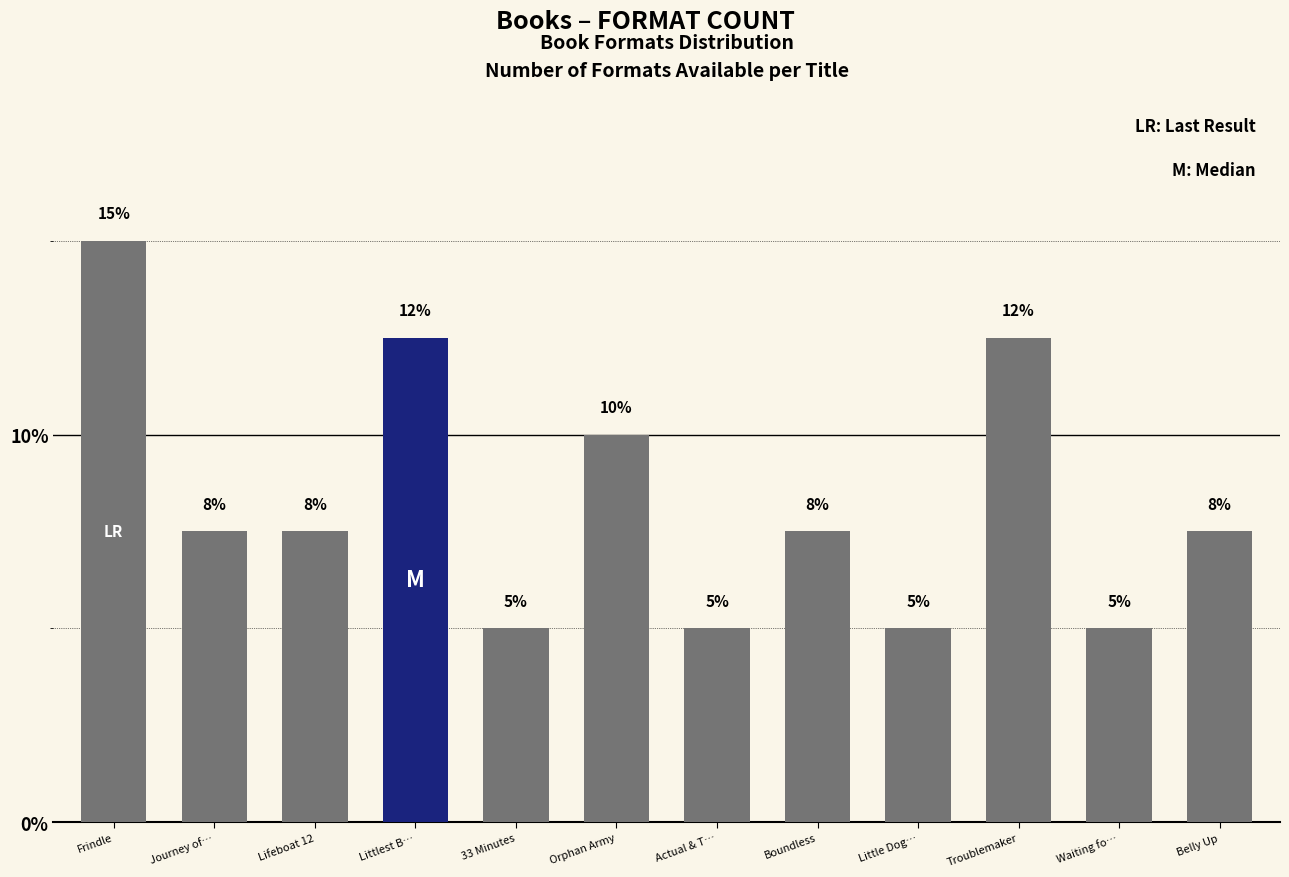

What is the value of the 4th bar from the left?

12.5